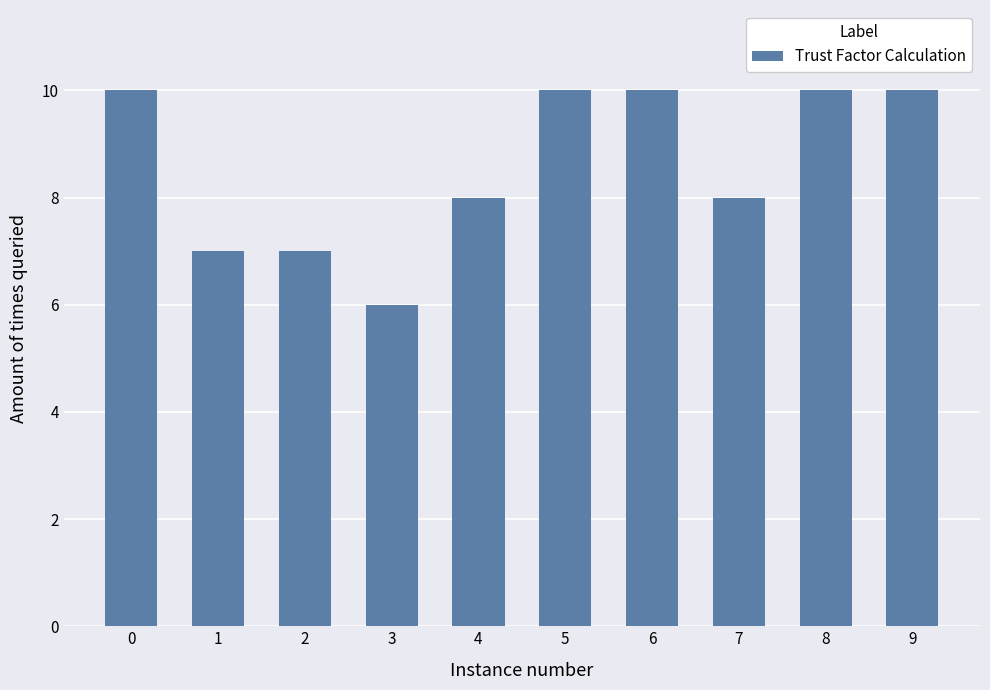

How many bars are there in total?

10